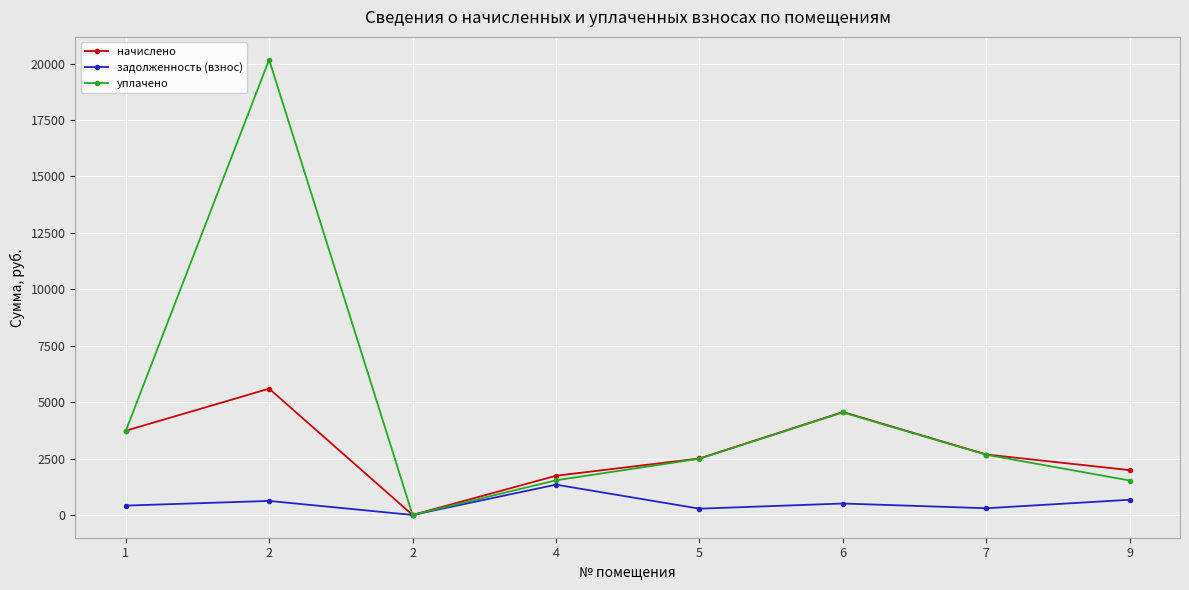

What is the difference between the maximum and minimum values in the начислено series?

5595.8